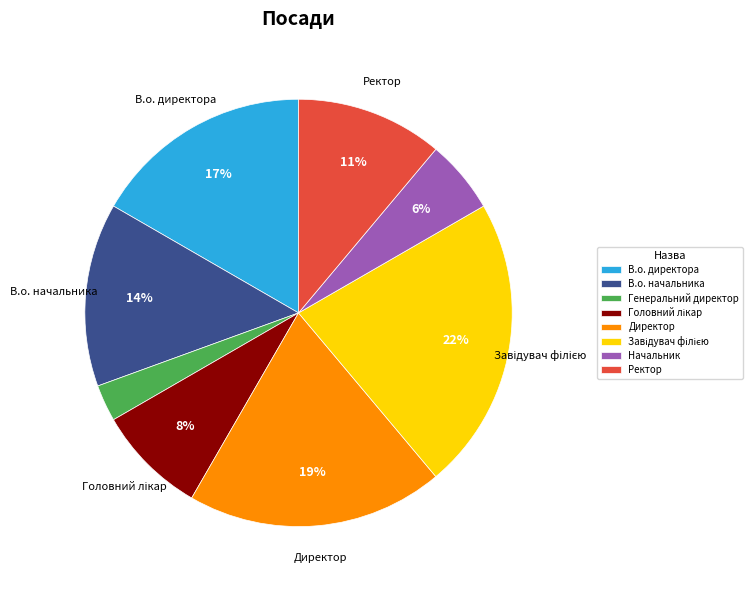

Is the sum of Генеральний директор and Начальник greater than half?

No